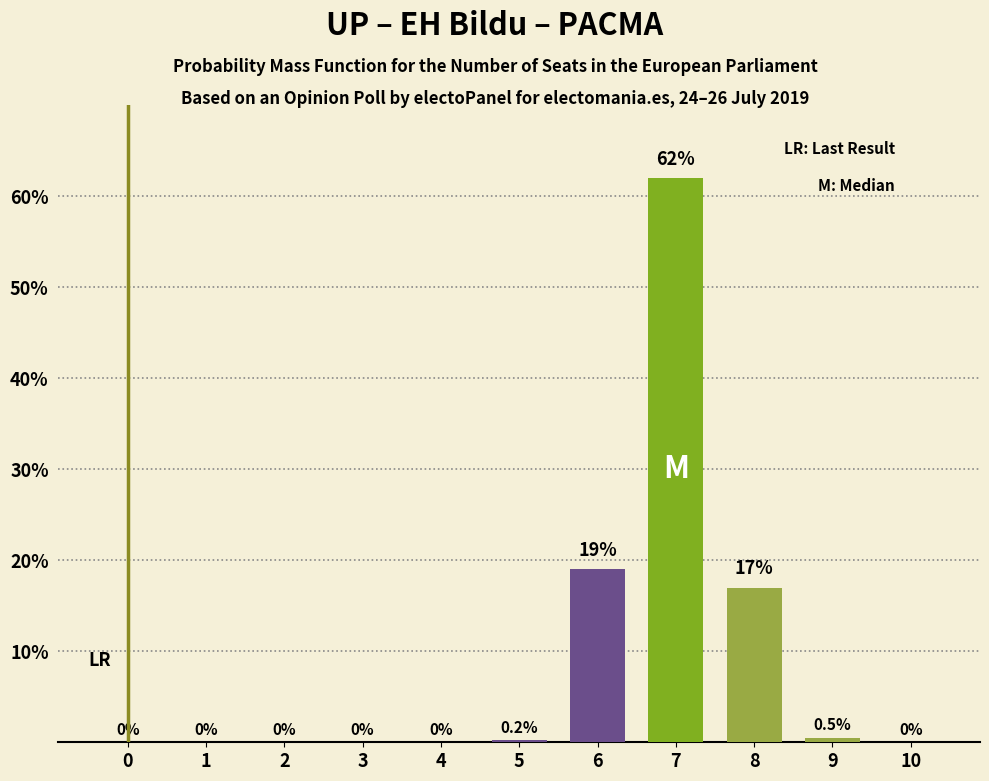

At which category does the chart reach its peak across all series?

7